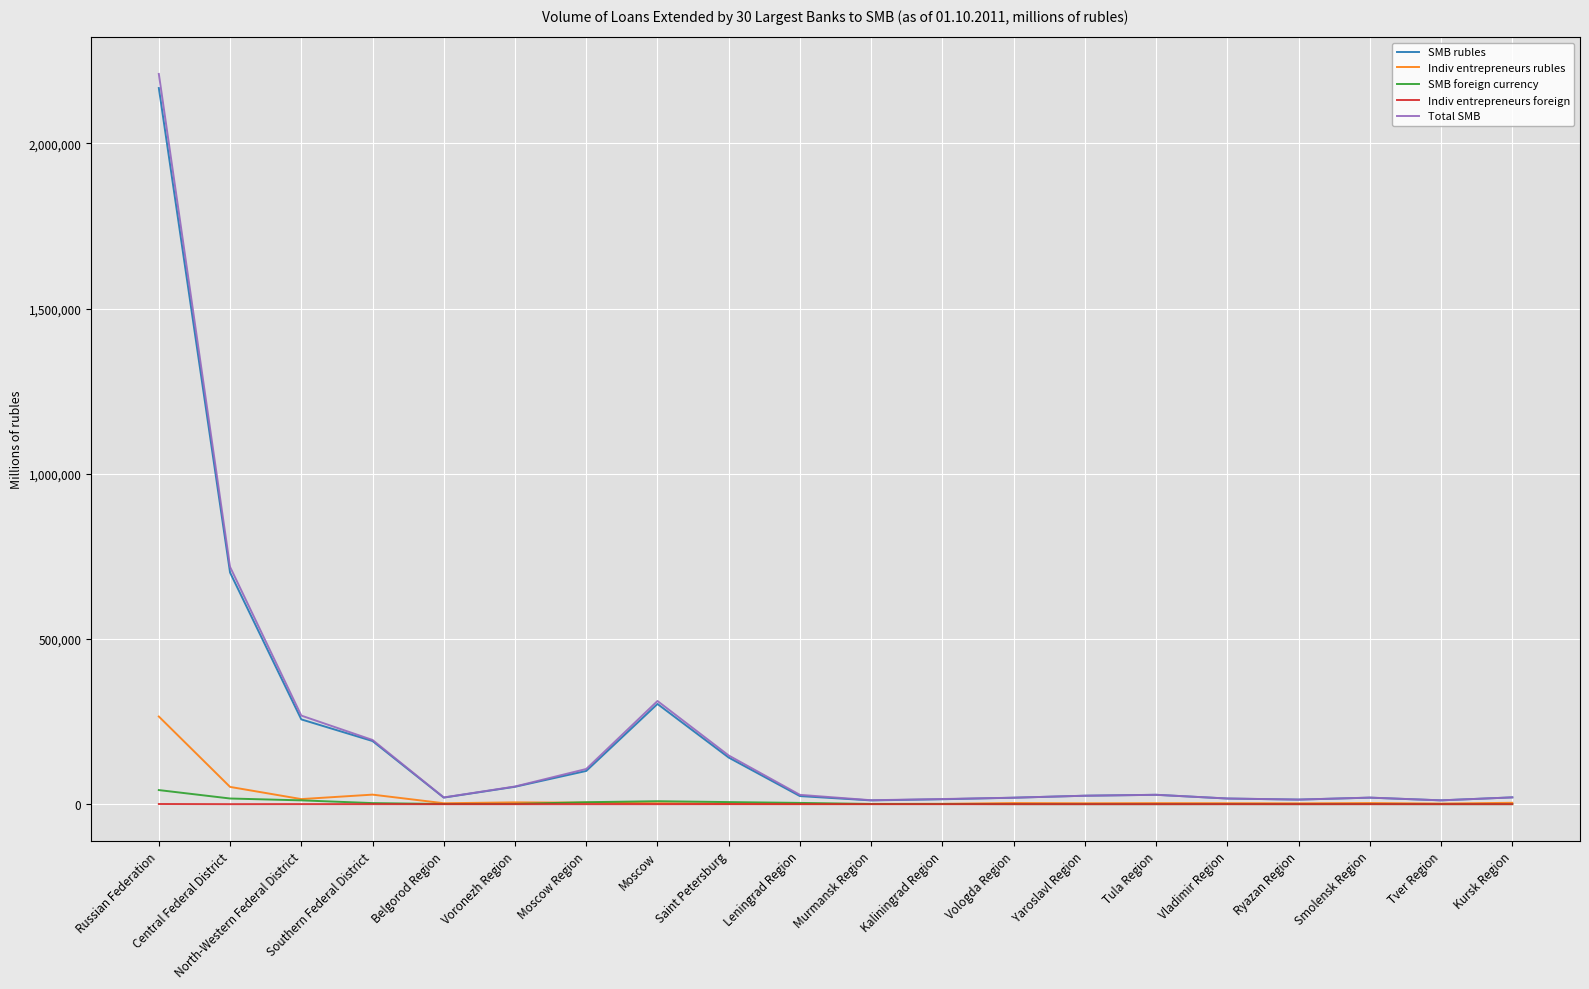

Where is SMB rubles nearest to the value 1089355?

Central Federal District